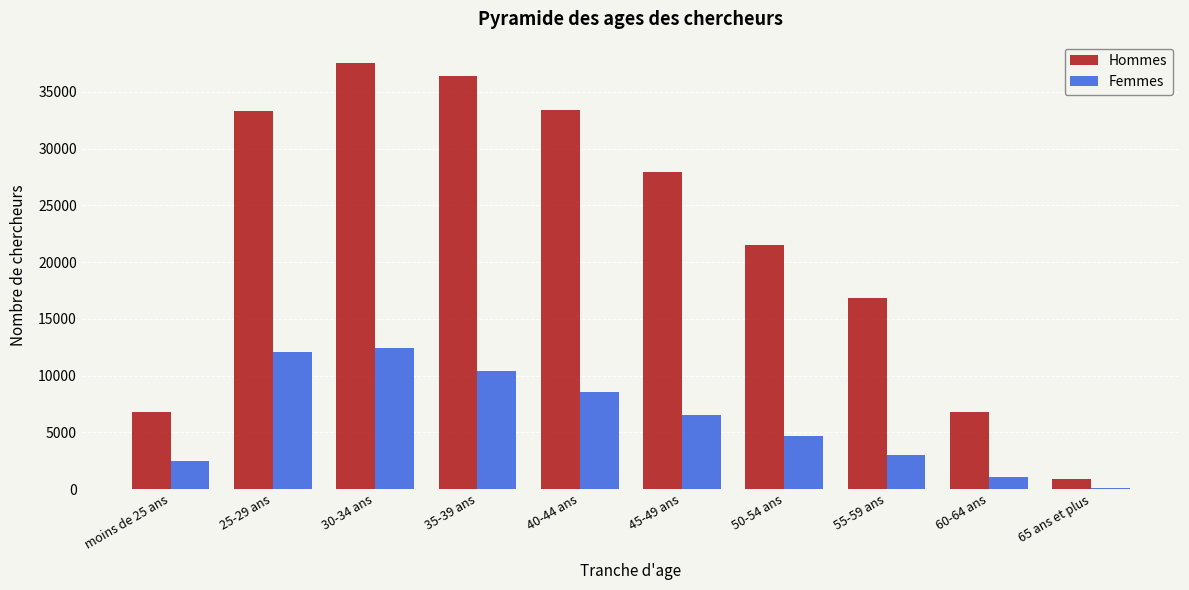

Is the value of Hommes at 30-34 ans greater than the value of Femmes at 40-44 ans?

Yes